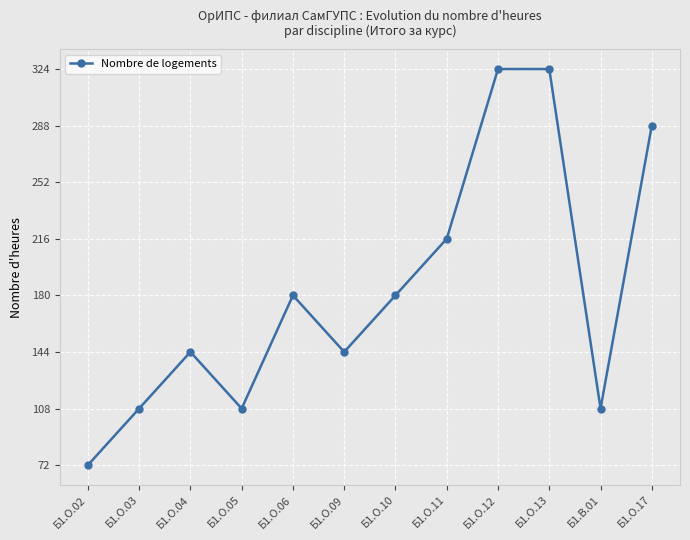

The chart shows a value of 185 at Б1.О.13. True or false?

False